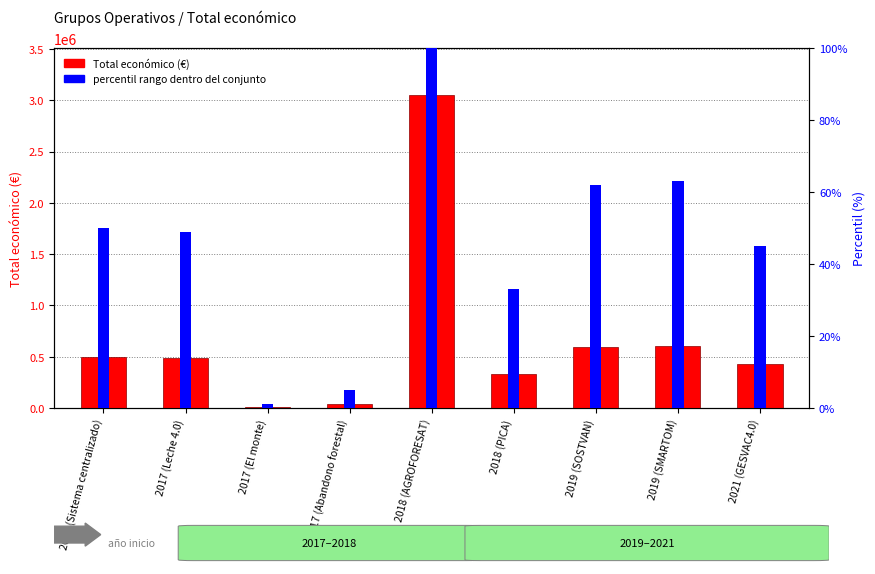

Are the bars horizontal?

No